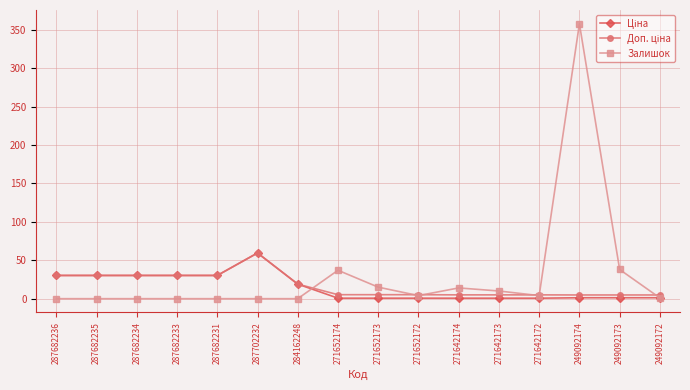

True or false: Залишок has a value of 4.0 at 271652172.

True